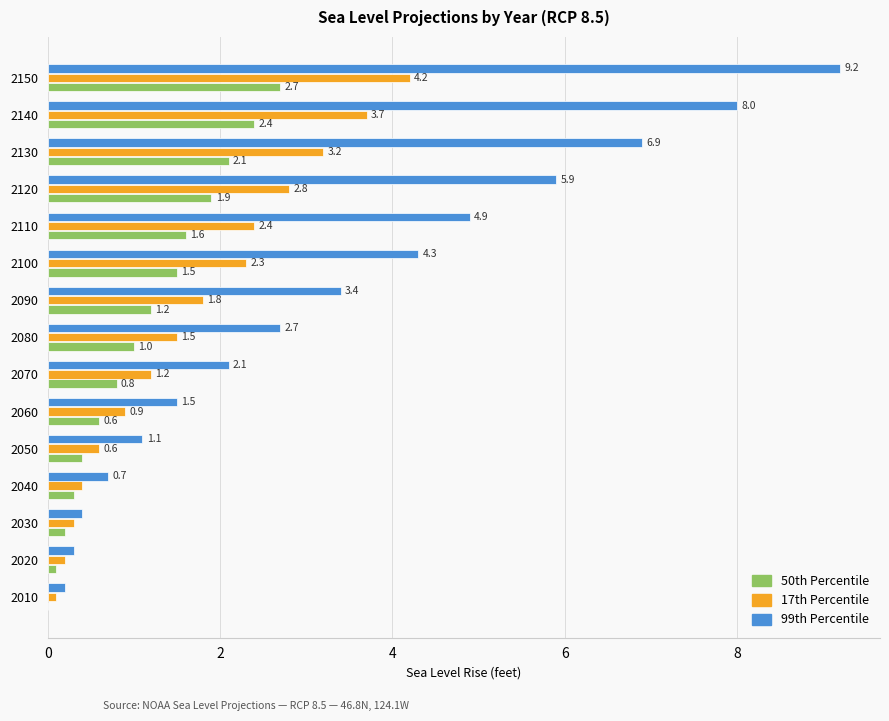

Which category has the highest value across all series?

2150